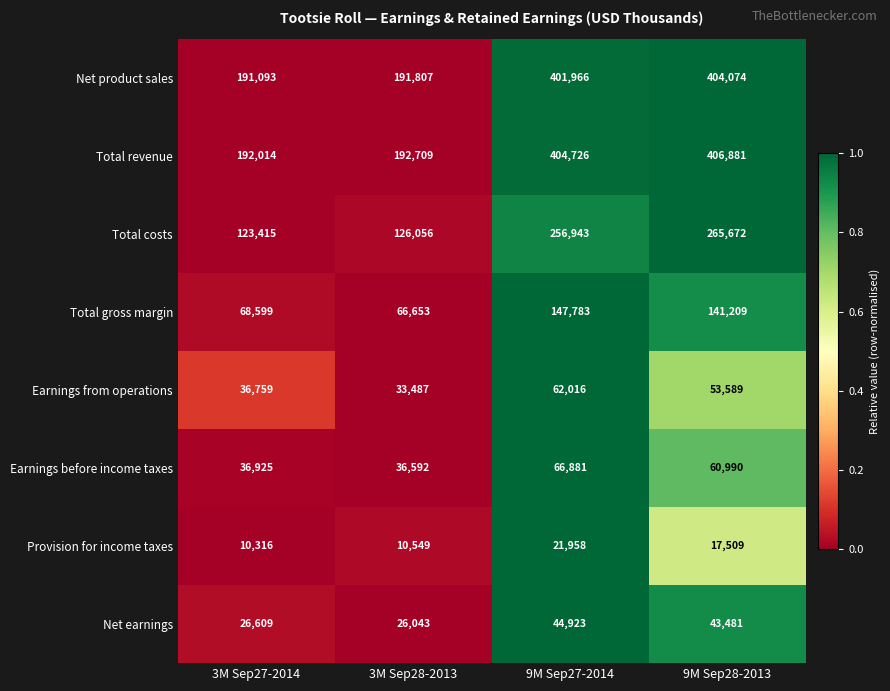

What is the greatest value displayed?

406881